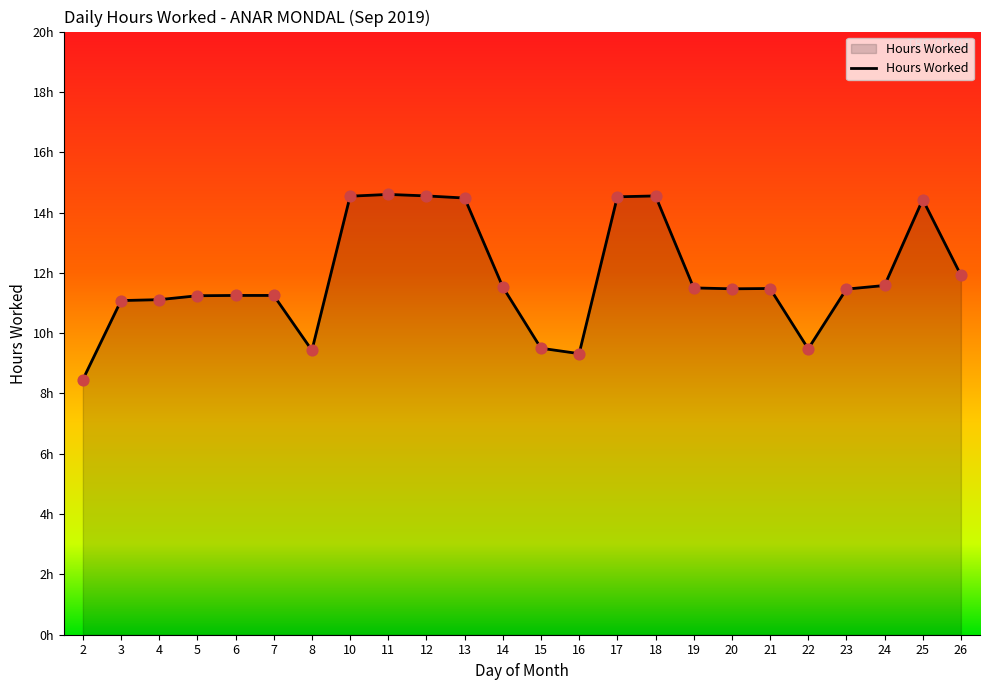

What is the ratio of the value at 20 to the value at 22?

1.2